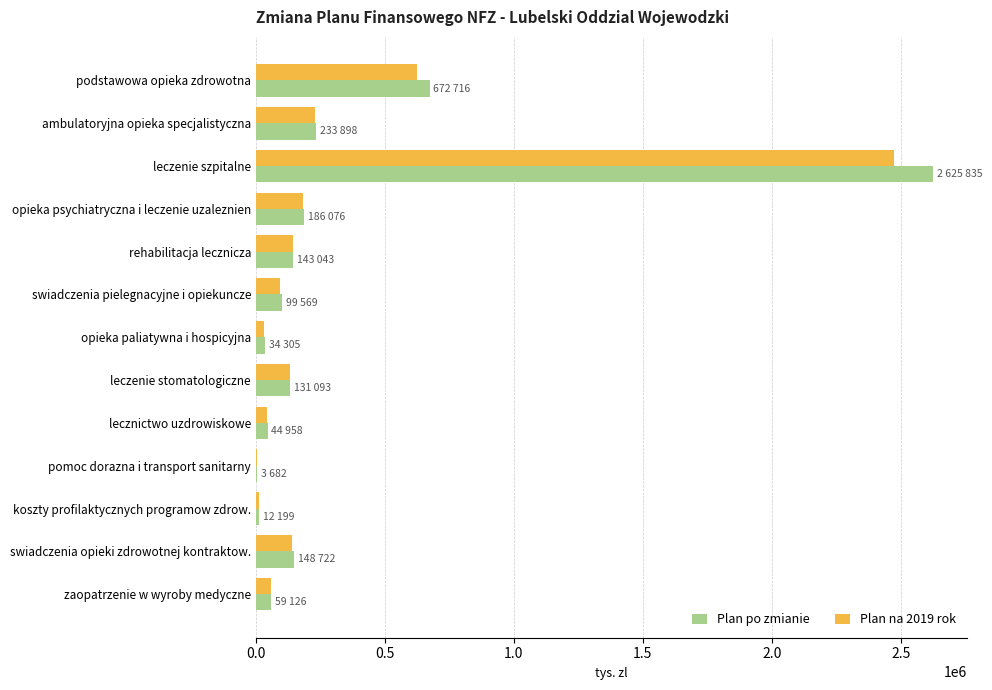

Is it true that Plan po zmianie equals 329849 at ambulatoryjna opieka specjalistyczna?

False